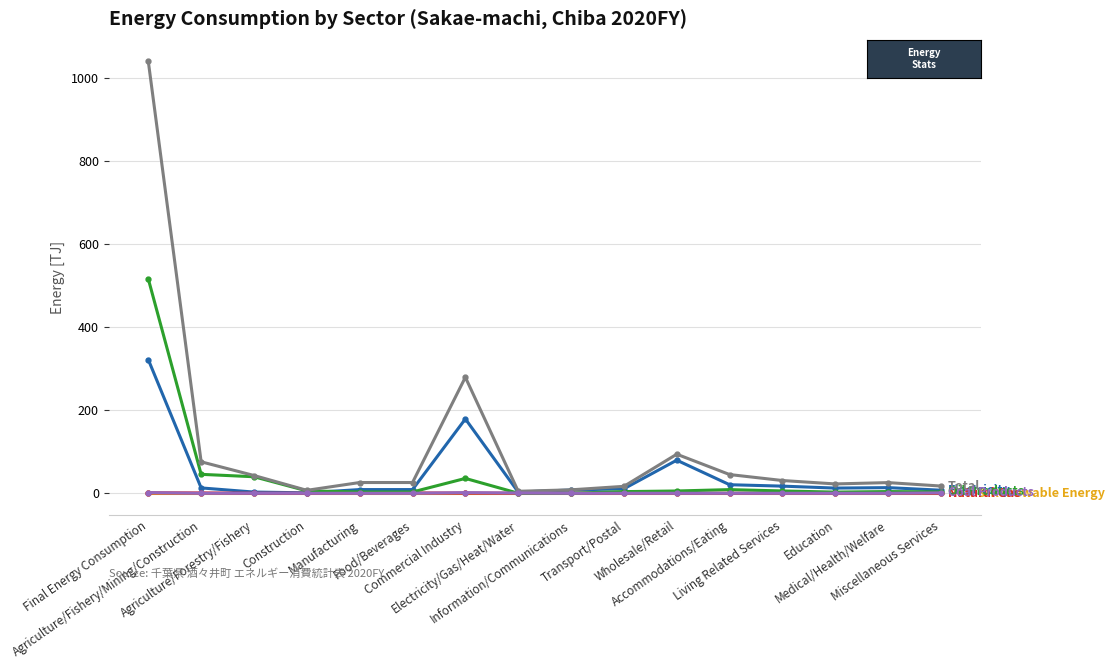

Reading right to left, list all the values displayed in this chart.

New & Renewable Energy: 0.0	0.0	0.0	0.0	0.0	0.0	0.0	0.0	0.0	0.0	0.0	0.0	0.0	0.0	0.0	0.0
Electricity: 7.4	13.6	12.5	17.2	20.6	79.7	10.8	7.9	2.9	179.0	8.9	8.9	1.1	2.9	12.9	321.8
Natural Gas: 0.0	0.0	0.0	0.1	0.0	0.0	0.0	0.0	0.2	0.3	0.8	0.8	0.0	0.0	0.8	1.1
Oil Products: 3.2	4.1	2.8	5.6	8.8	5.5	4.0	0.2	0.1	35.8	3.1	3.1	5.8	39.8	45.6	516.1
Total: 17.4	25.7	22.5	30.7	45.1	94.1	16.7	8.3	4.8	279.4	25.9	25.9	7.1	42.8	75.8	1039.9
Coal Products: 1.0	0.0	0.0	0.0	0.0	0.0	0.0	0.0	0.6	1.6	0.0	0.0	0.0	0.0	0.0	1.6